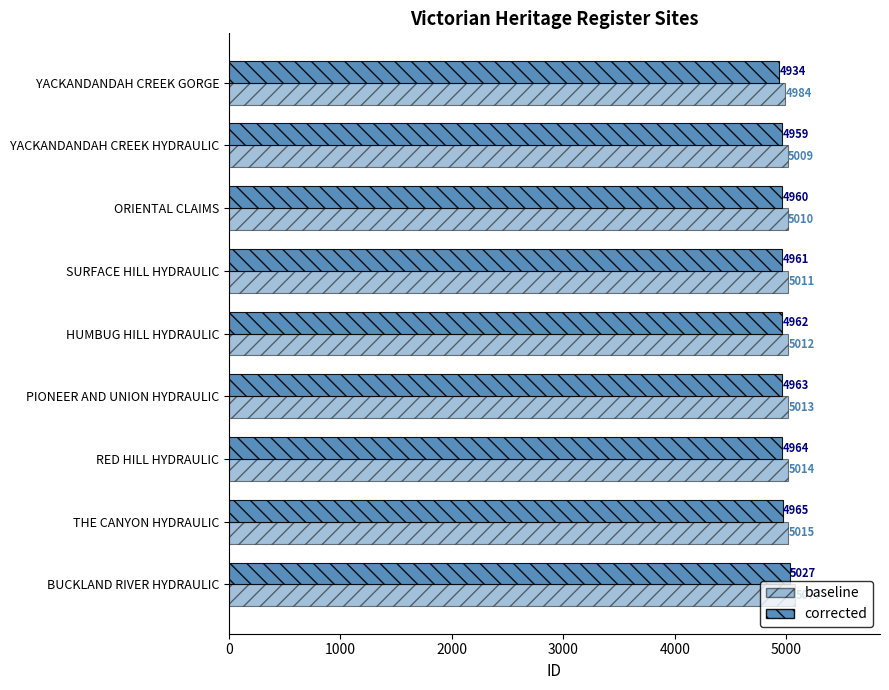

Reading left to right, extract all data points from this chart.

baseline: 4984	5009	5010	5011	5012	5013	5014	5015	5077
corrected: 4934	4959	4960	4961	4962	4963	4964	4965	5027